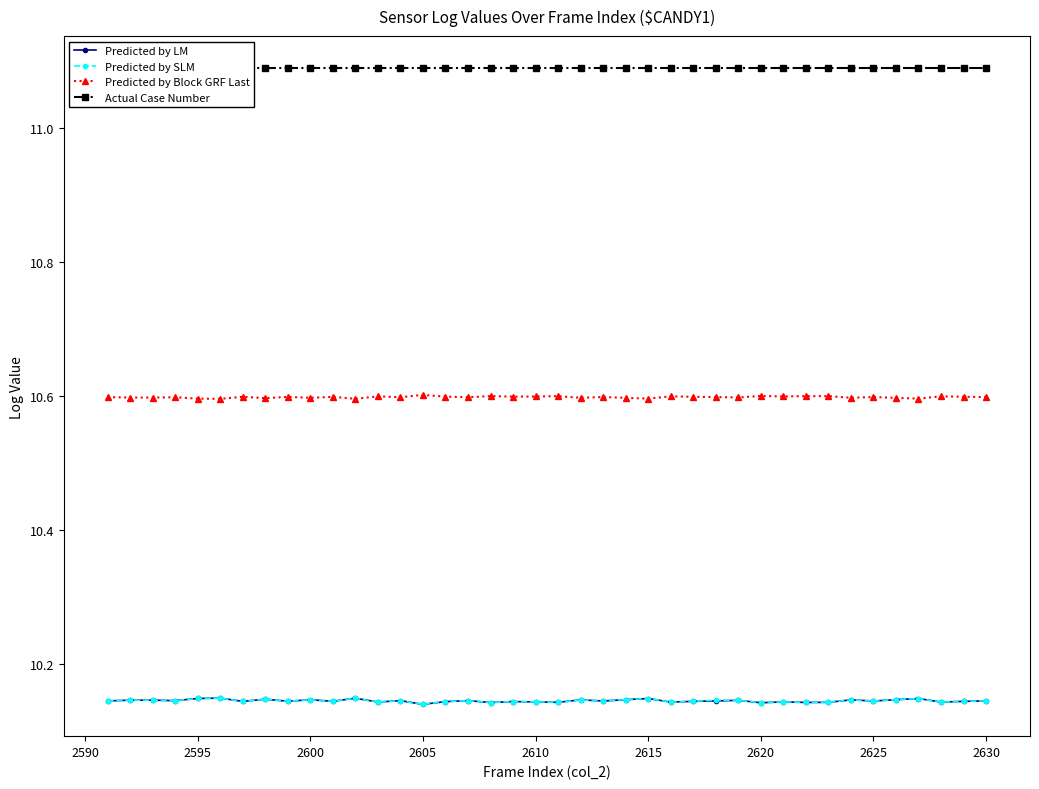

The Predicted by LM series shows 5.4 at 2610. True or false?

False